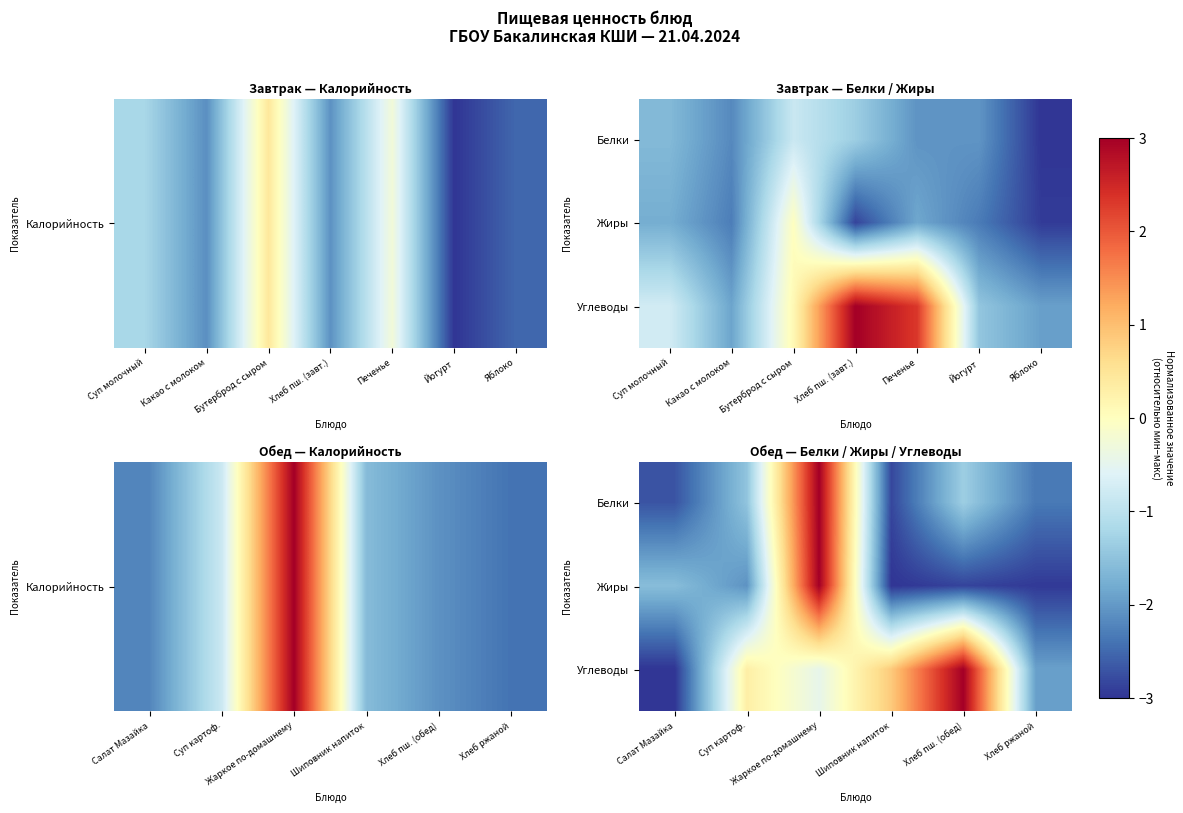

Where is Белки nearest to the value 0?

Хлеб пш. (обед)